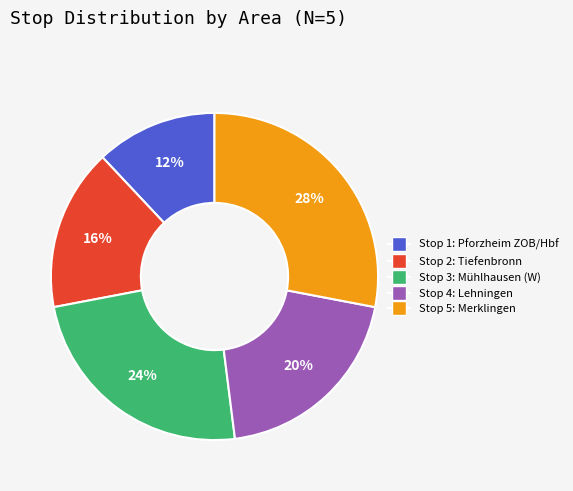

To the nearest percent, what is the difference between the largest and smallest slice percentages?

16%